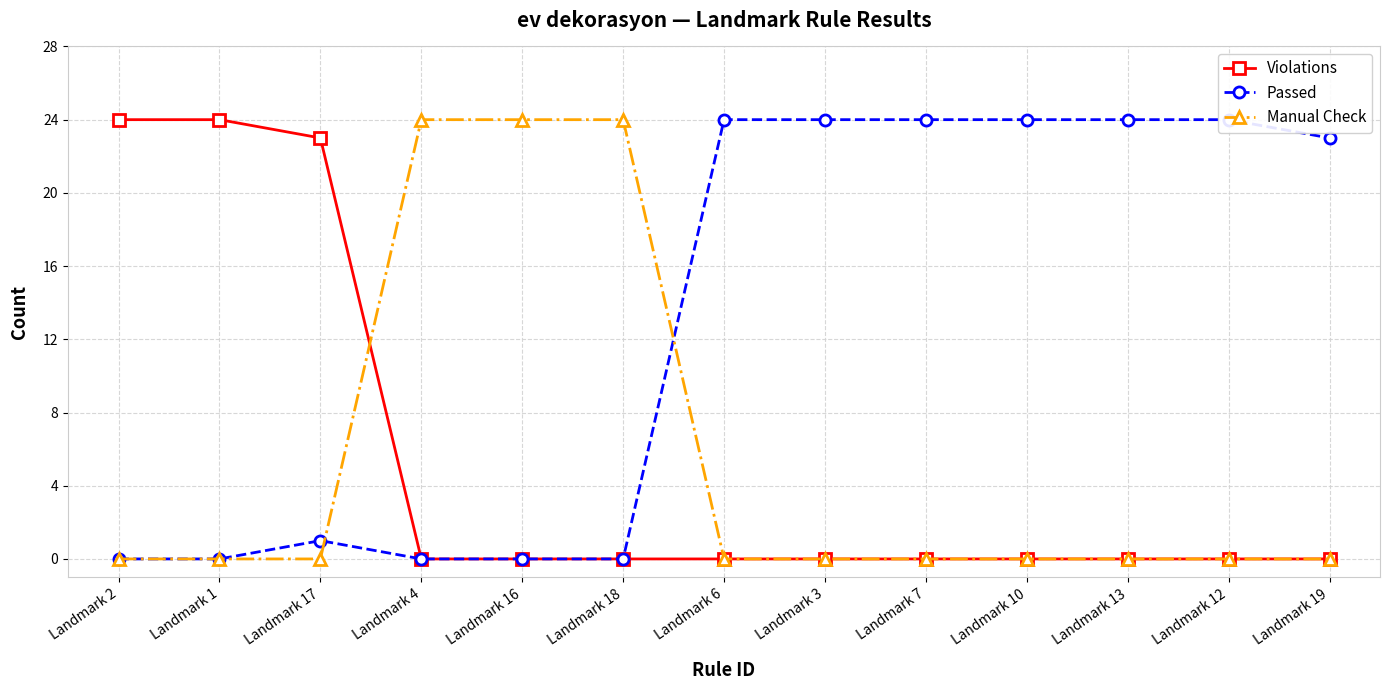

At how many categories does at least one series exceed 13?

13